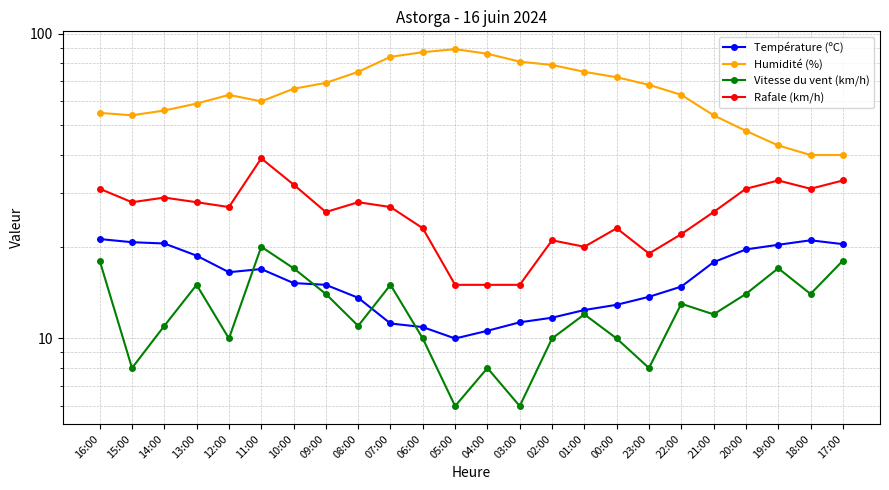

The Température (ºC) series shows 21.5 at 09:00. True or false?

False